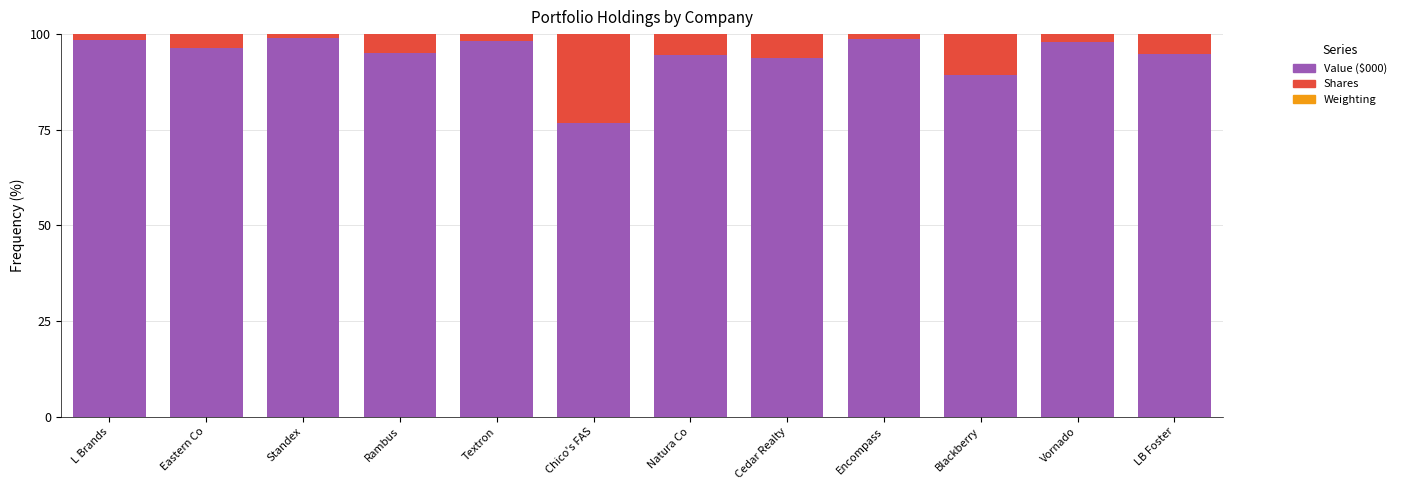

The value of Value ($000) at Vornado is 97.8. True or false?

True